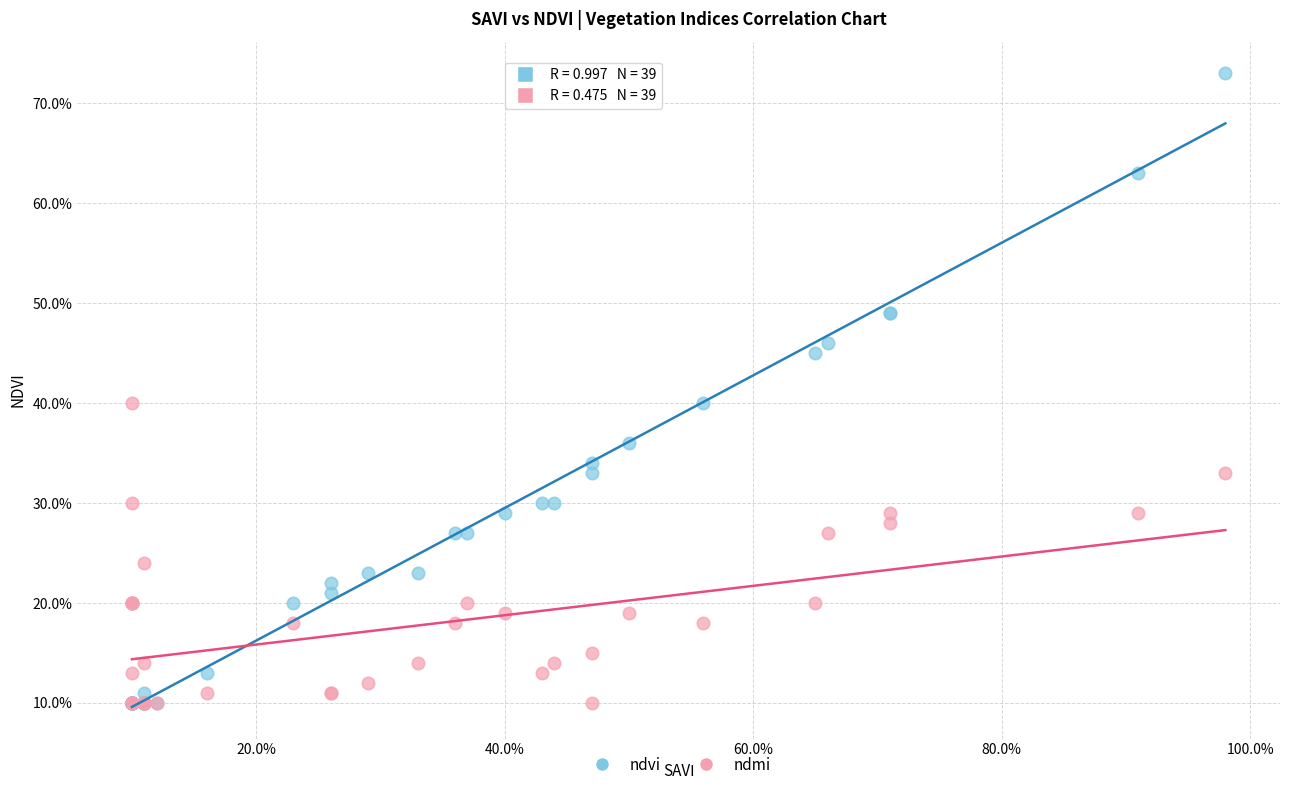

Which series reaches the maximum Y coordinate?

ndvi